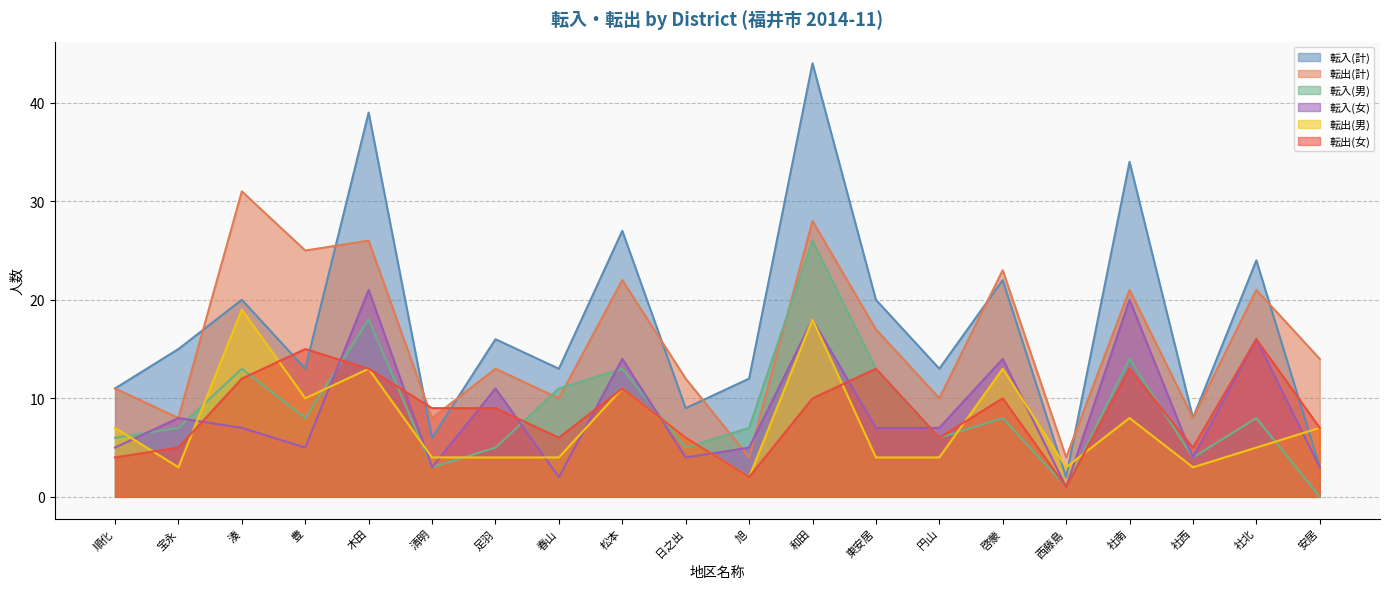

What is the value of the 転入(計) point at the 16th from the left?

2